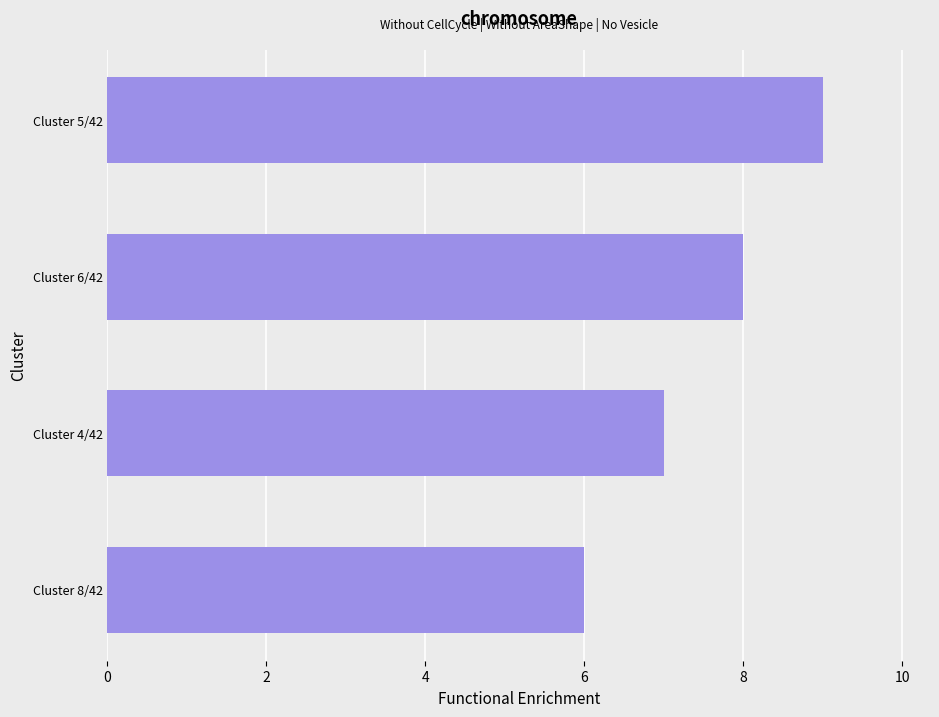

What is the approximate value at Cluster 4/42?

7